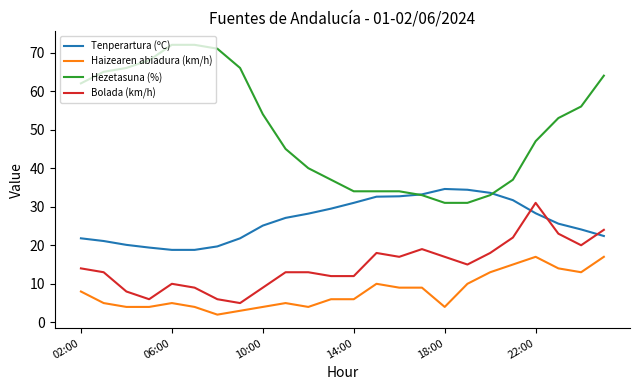

What is the highest value of the Hezetasuna (%) series?

72.0